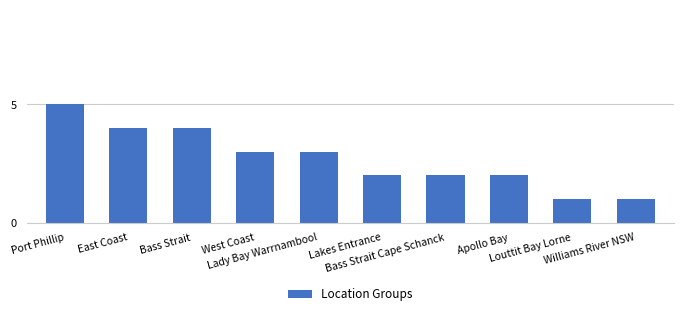

The value at Bass Strait Cape Schanck is 3. True or false?

False